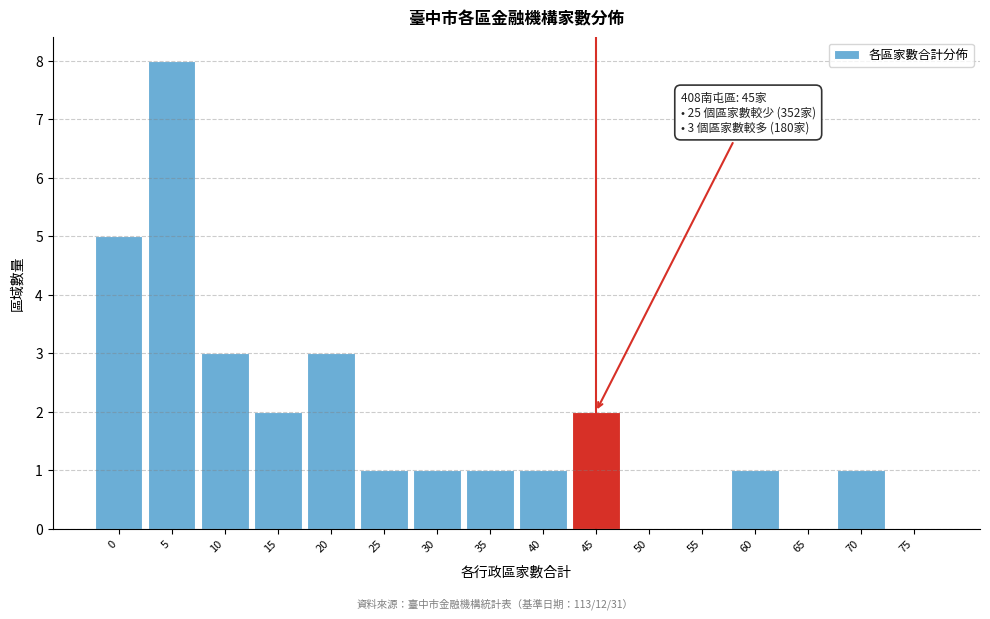

Reading left to right, list all the values displayed in this chart.

0=5	5=8	10=3	15=2	20=3	25=1	30=1	35=1	40=1	45=2	50=0	55=0	60=1	65=0	70=1	75=0